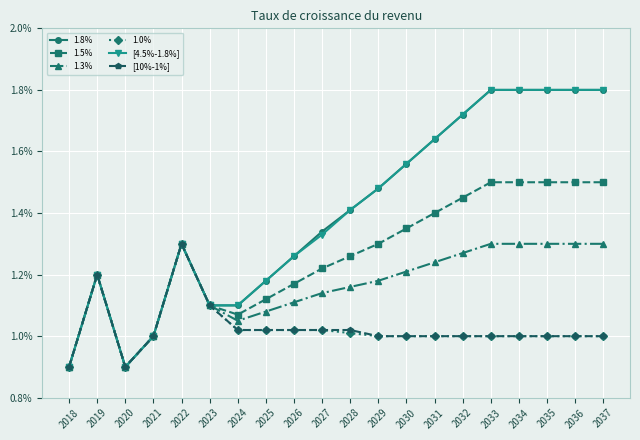

Is the value of 1.3% at 2037 greater than the value of 1.0% at 2019?

Yes